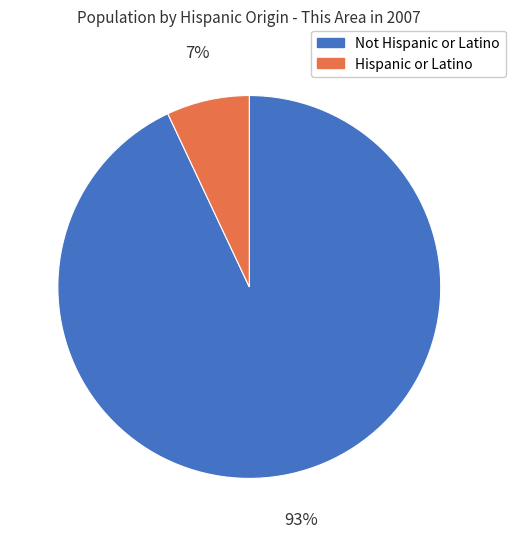

To the nearest percent, what percentage of the pie is Not Hispanic or Latino?

93%